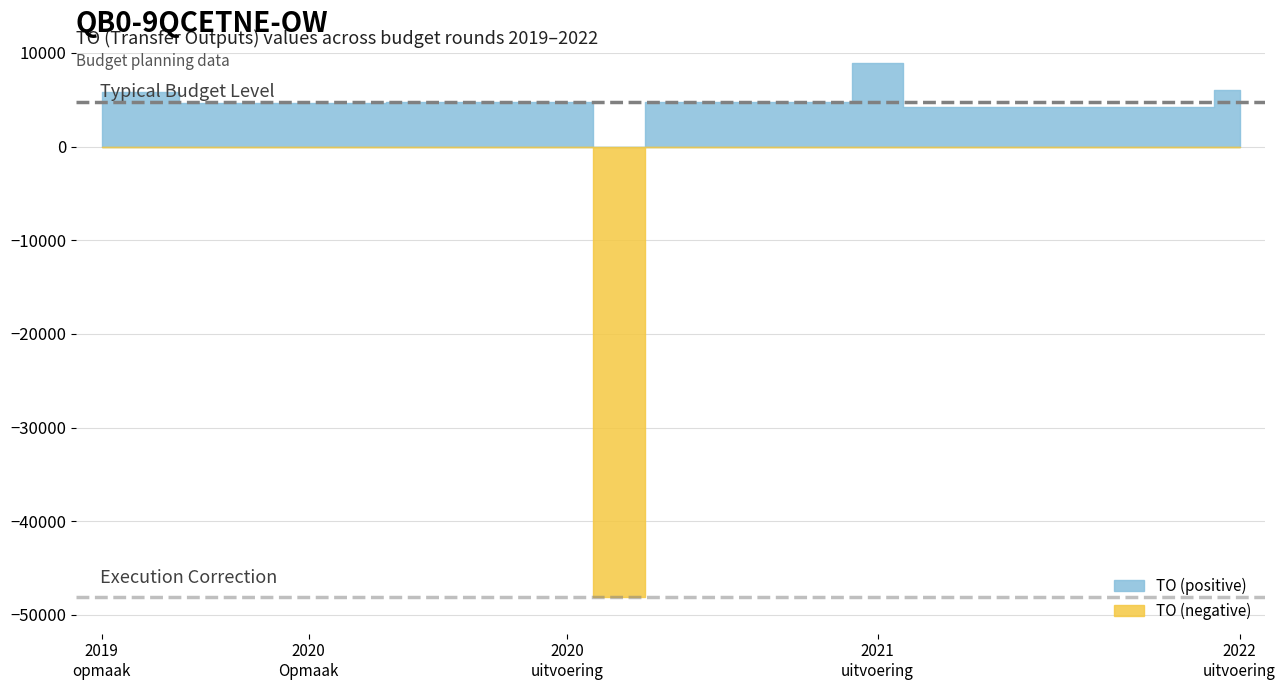

What position from the left is 2022 1ste aanpassing - goedgekeurd?

20